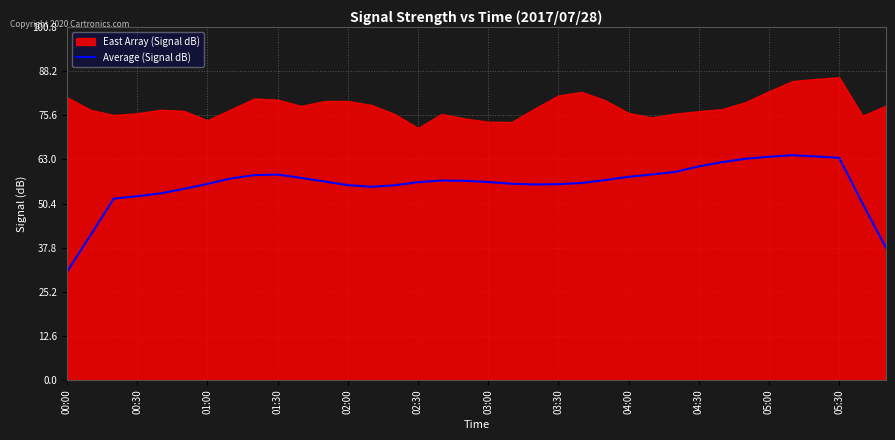

The Average (Signal dB) series shows 41.3 at 05:30. True or false?

False